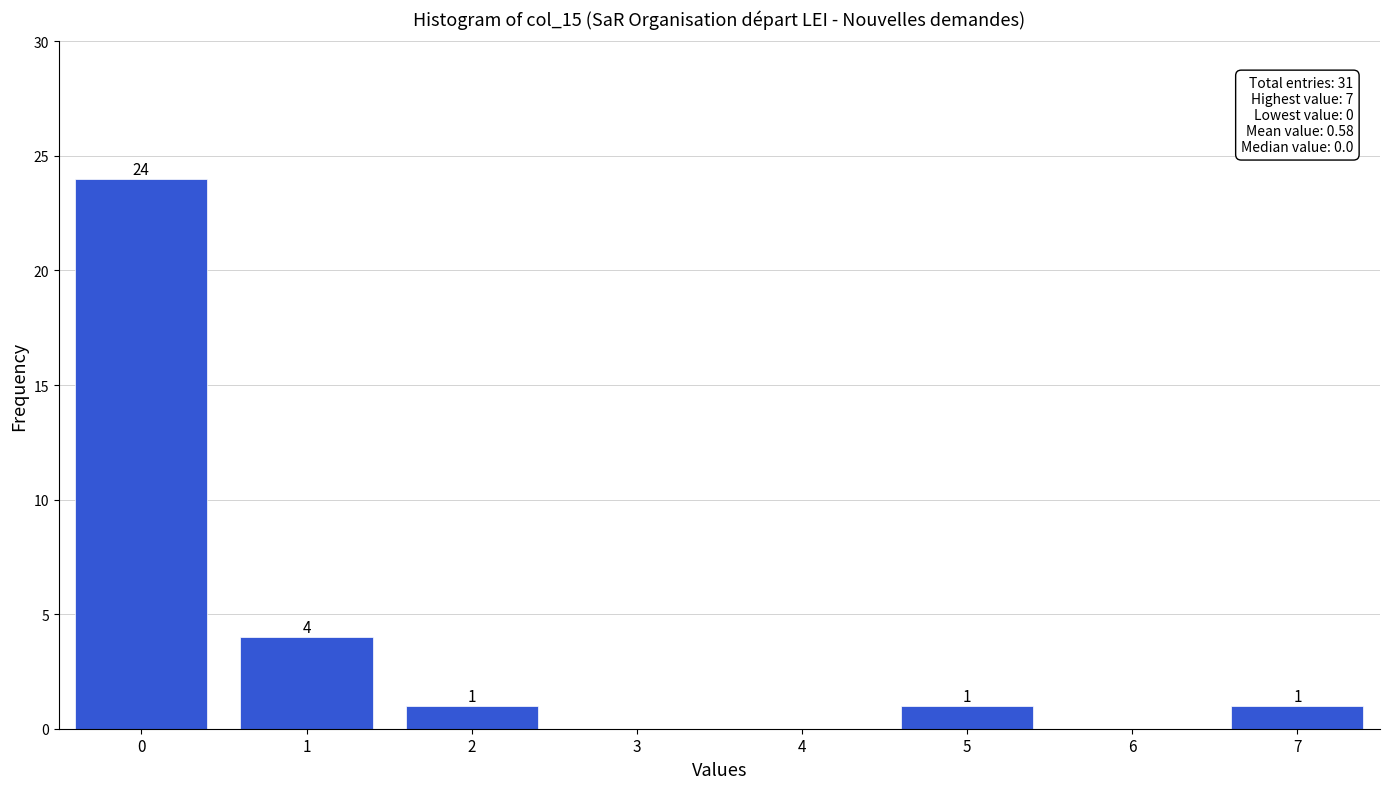

Reading right to left, what are all the values shown in this chart?

7=1	6=0	5=1	4=0	3=0	2=1	1=4	0=24